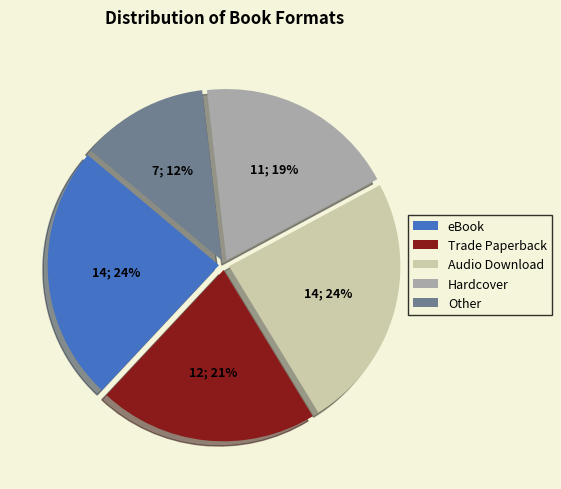

True or false: Audio Download accounts for 18% of the total.

False